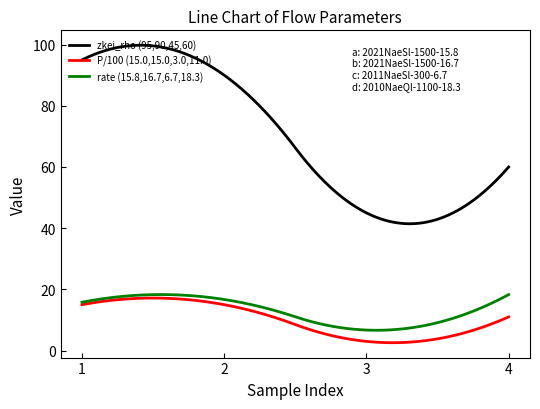

What is the maximum value for P/100 (15.0,15.0,3.0,11.0)?

17.2